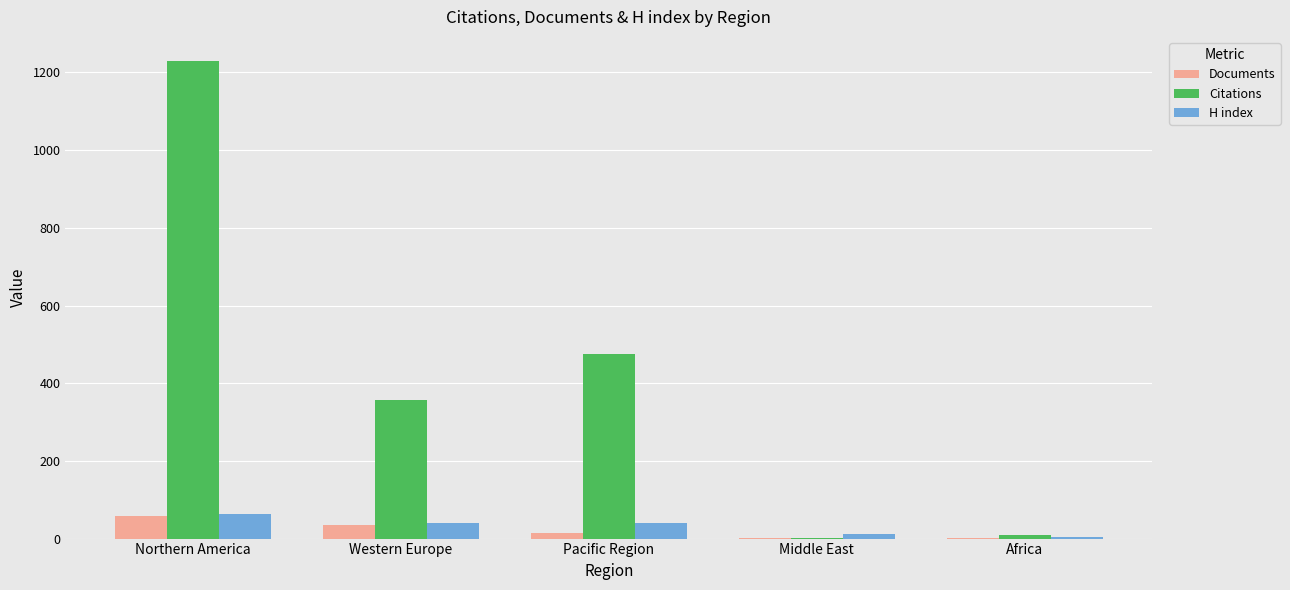

Count the number of data series in this chart.

3